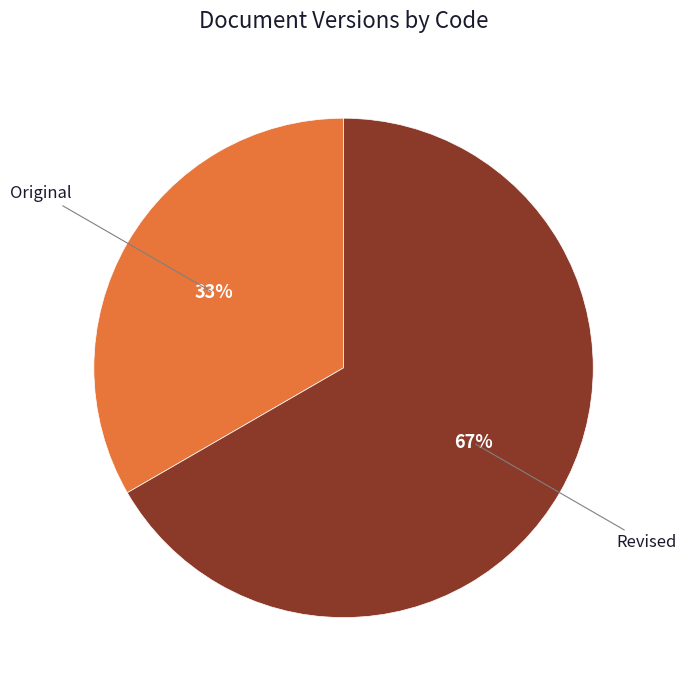

What percentage is the Revised slice, to the nearest percent?

67%